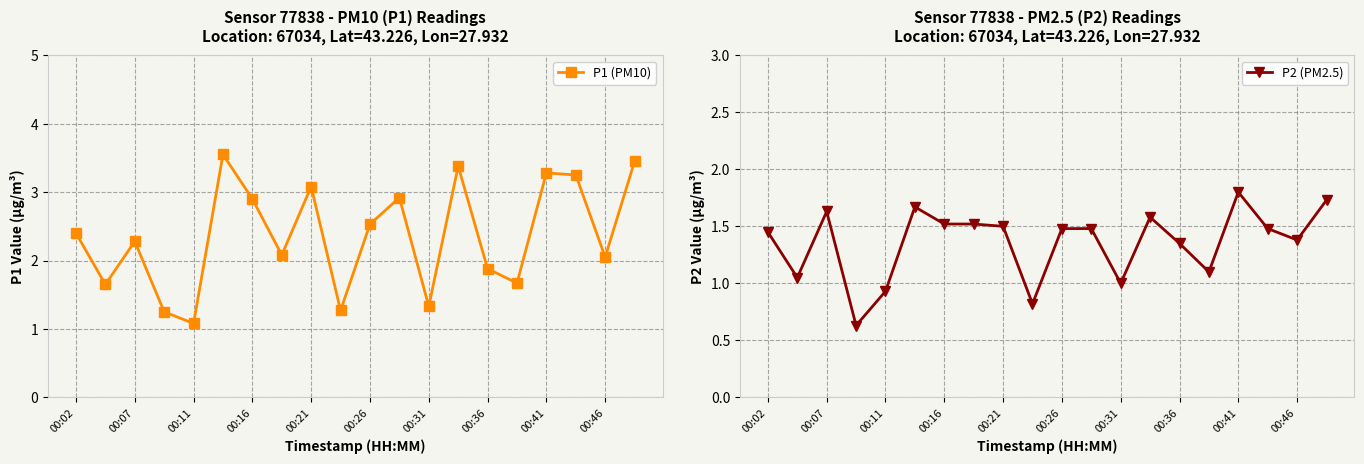

At which category does P1 (PM10) reach its first local peak?

00:07